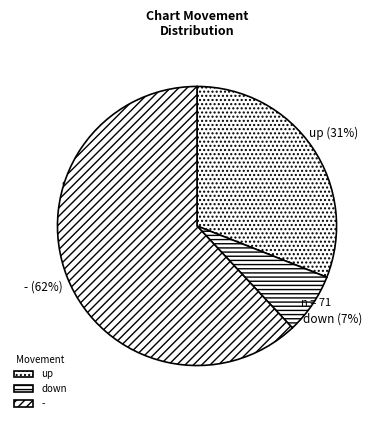

To the nearest percent, what portion does - represent?

62%